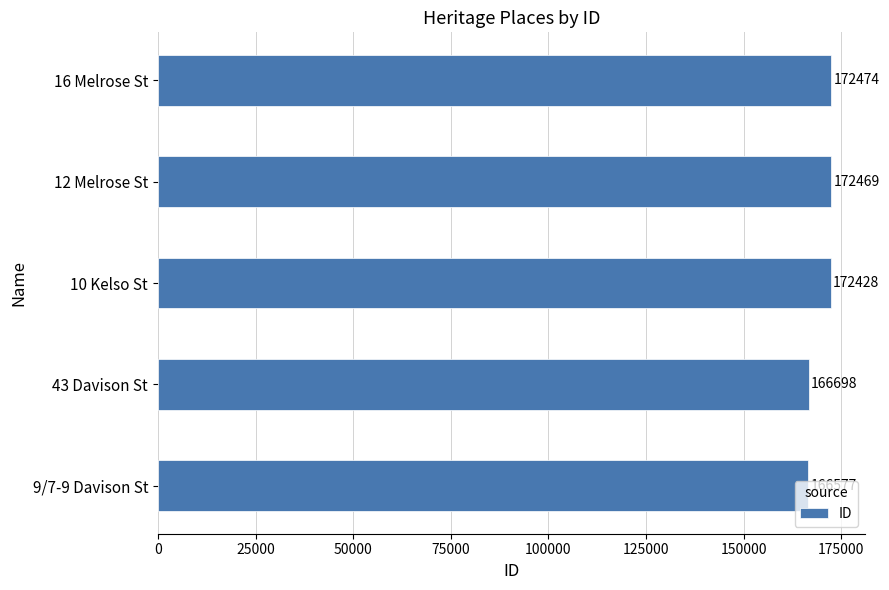

The chart shows a value of 256409 at 43 Davison St. True or false?

False